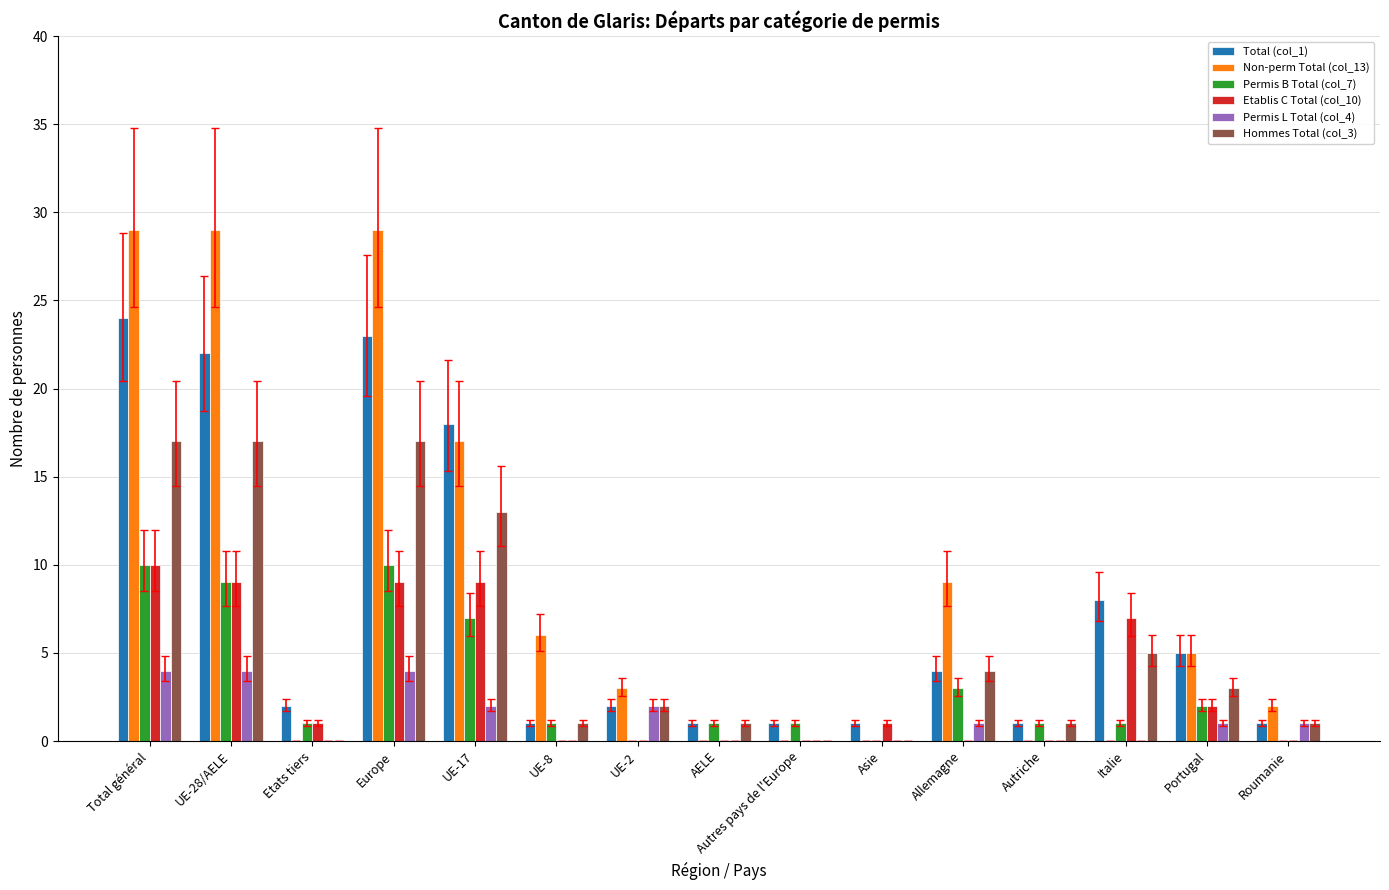

At which label does Total (col_1) first exceed 2?

Total général